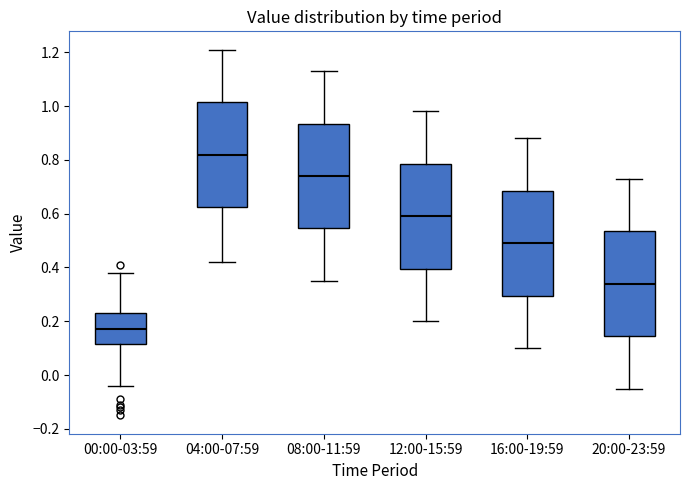

Reading left to right, transcribe this box plot: for each box, give where its median line is, the range the box spans, and where its two whiskers end, as read against the y-axis. The values are not printed on the chart, so give them approximately, as read against the axis.

00:00-03:59: median 0.18, box 0.12 to 0.24, whiskers -0.04 to 0.38
04:00-07:59: median 0.82, box 0.62 to 1.02, whiskers 0.42 to 1.22
08:00-11:59: median 0.74, box 0.54 to 0.94, whiskers 0.36 to 1.14
12:00-15:59: median 0.60, box 0.40 to 0.78, whiskers 0.20 to 0.98
16:00-19:59: median 0.50, box 0.30 to 0.68, whiskers 0.10 to 0.88
20:00-23:59: median 0.34, box 0.14 to 0.54, whiskers -0.04 to 0.74